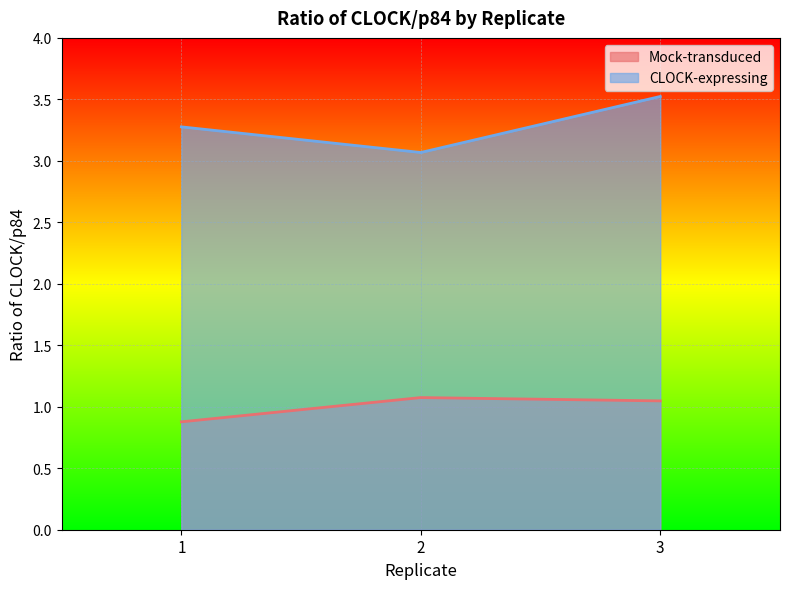

List the series in order of their overall mean, lowest first.

Mock-transduced, CLOCK-expressing